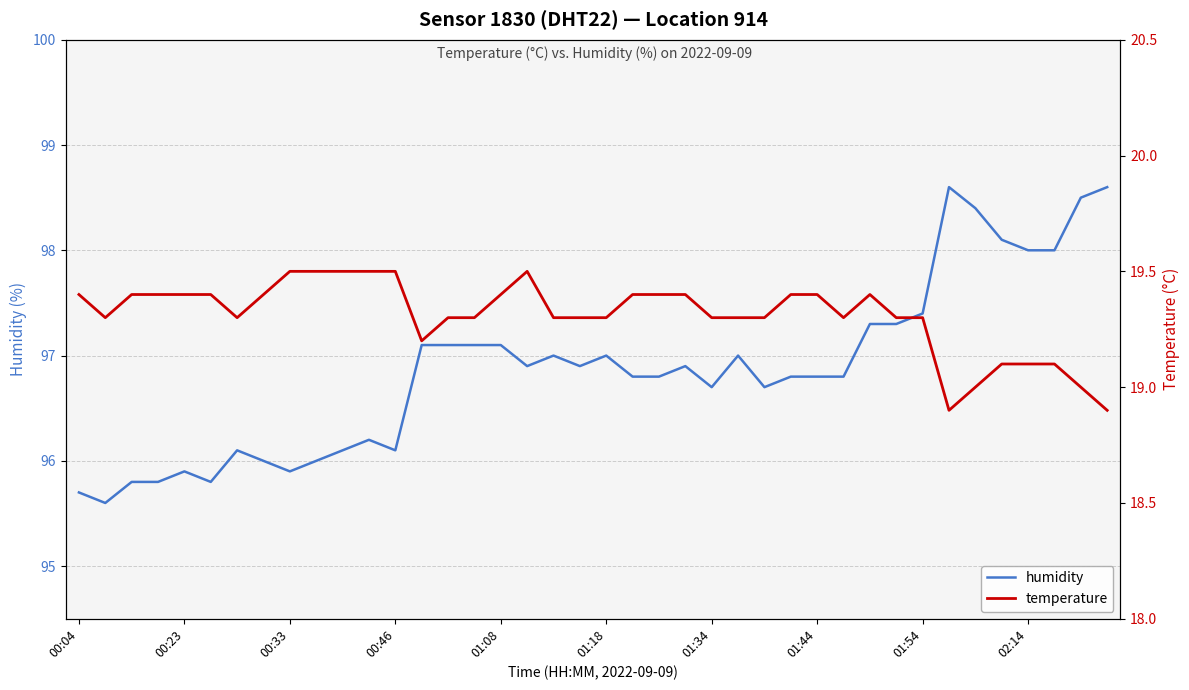

True or false: temperature has more than 0 interior local peaks.

True